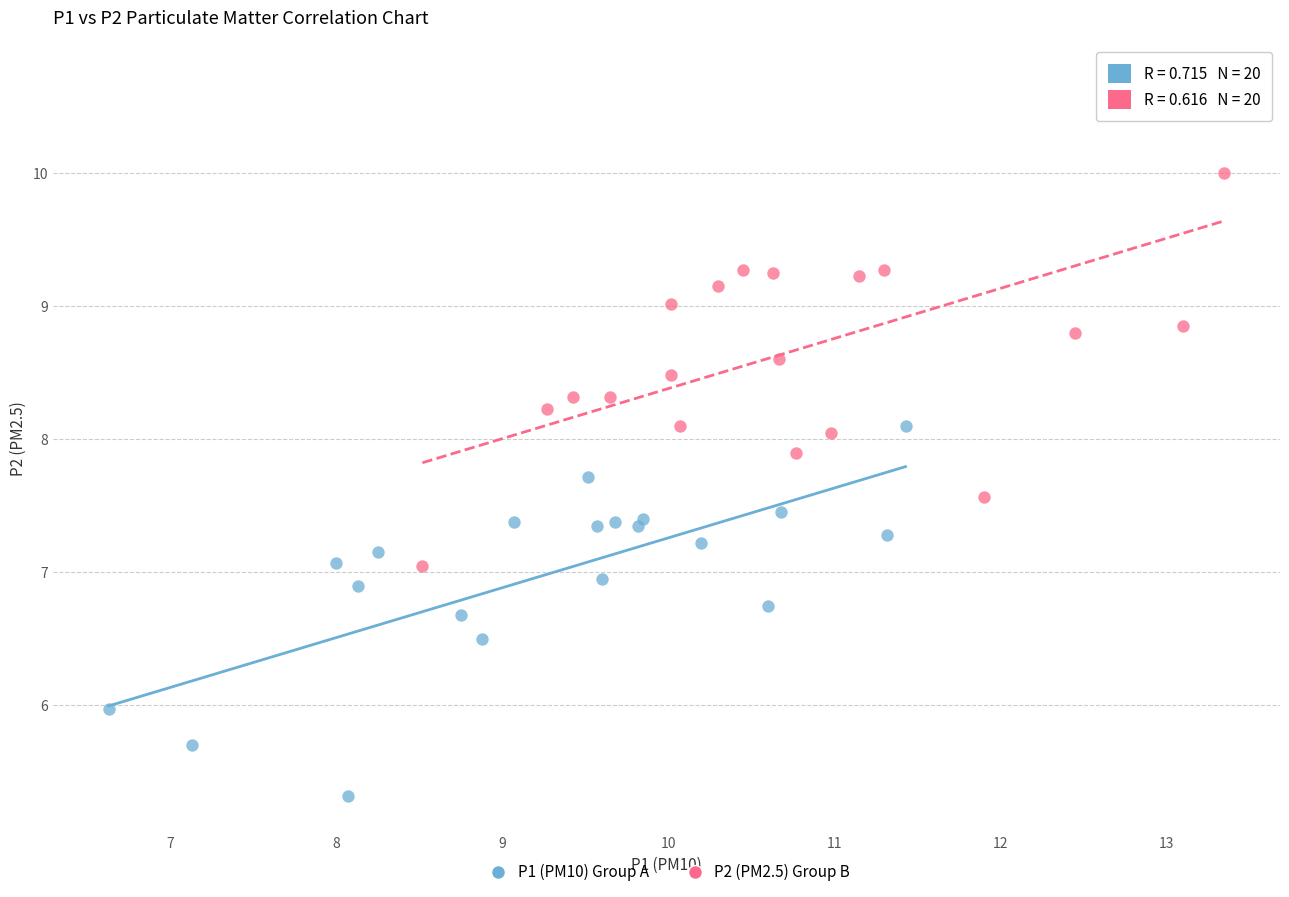

Which series contains the lowest Y value?

P1 (PM10) Group A